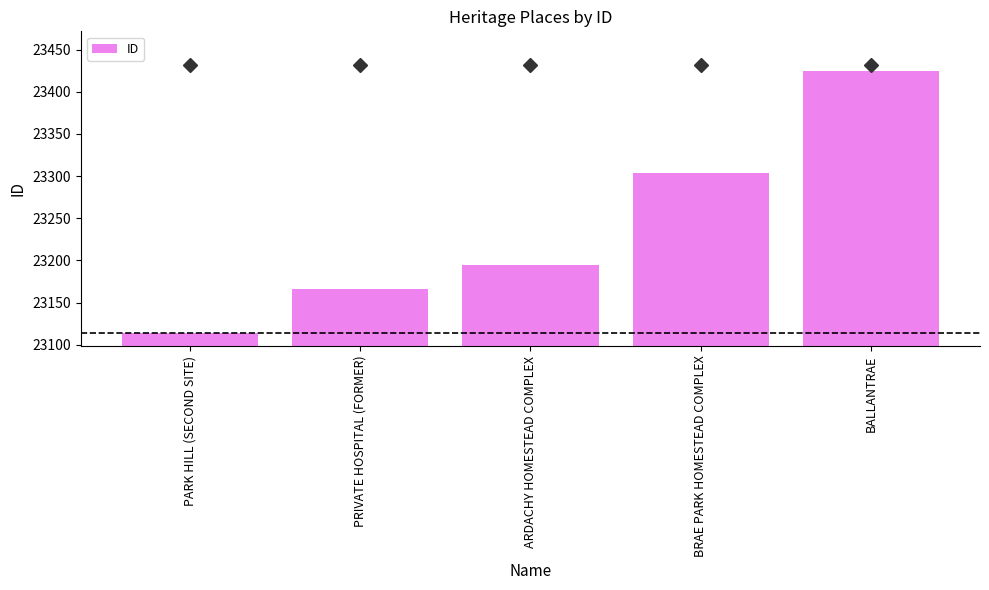

What is the change in value from BRAE PARK HOMESTEAD COMPLEX to BALLANTRAE?

+121